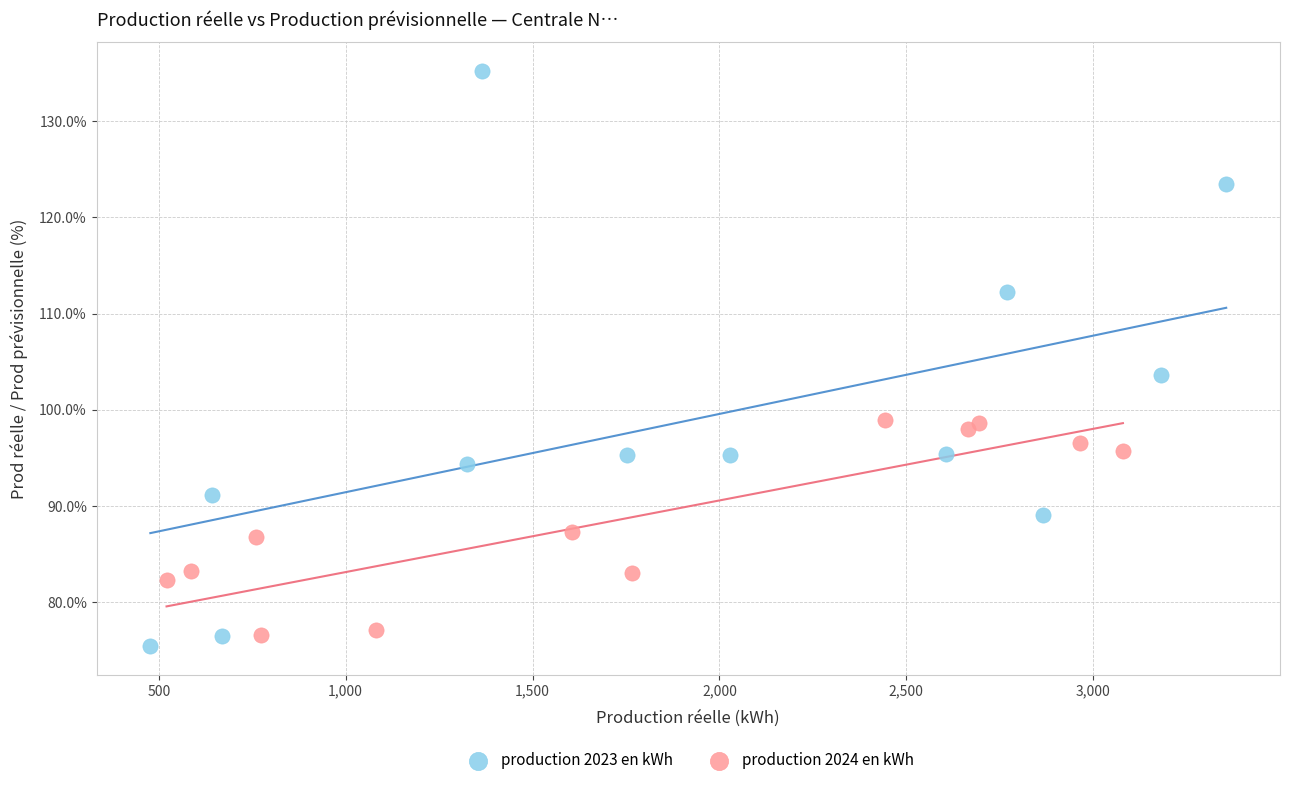

What are all the series names shown in the legend?

production 2023 en kWh, production 2024 en kWh